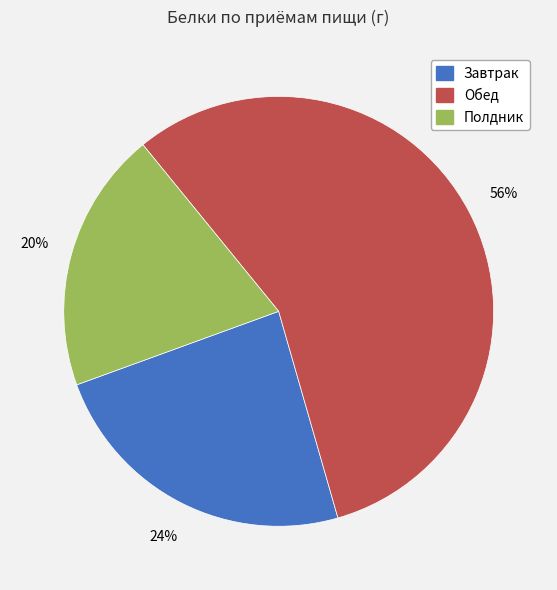

Is the sum of Полдник and Обед greater than half?

Yes